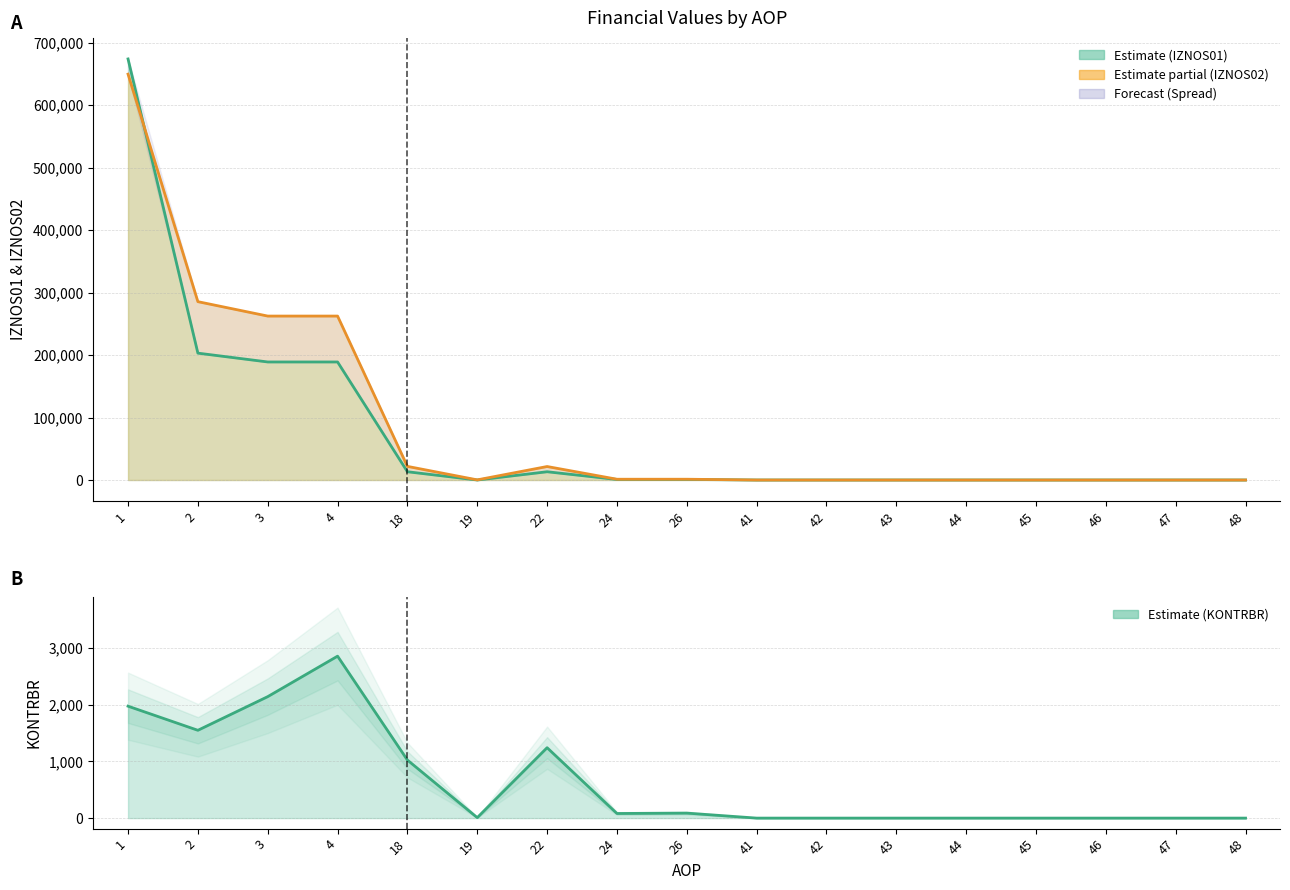

Where is KONTRBR nearest to the value 1426?

2